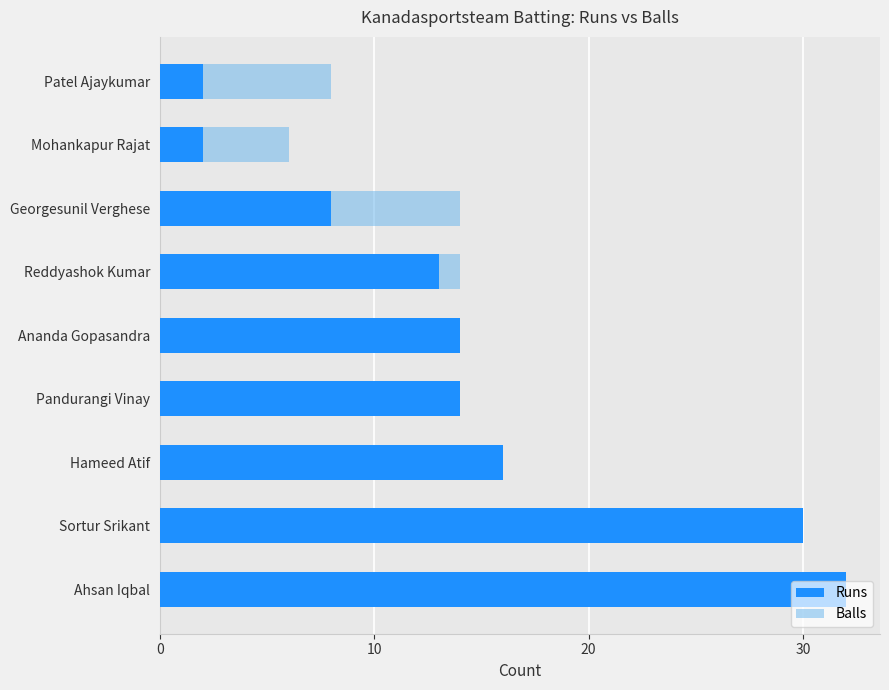

What is the spread (max minus min) of values at Patel Ajaykumar?

6